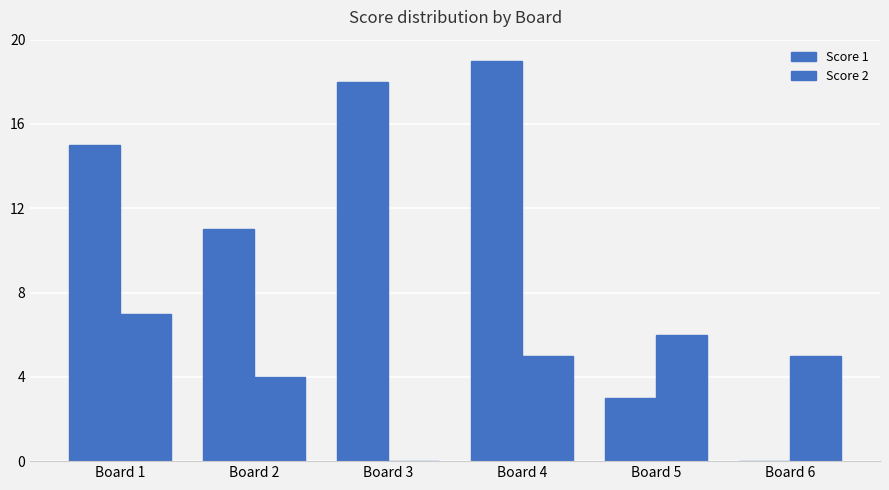

How many series are shown in this chart?

2